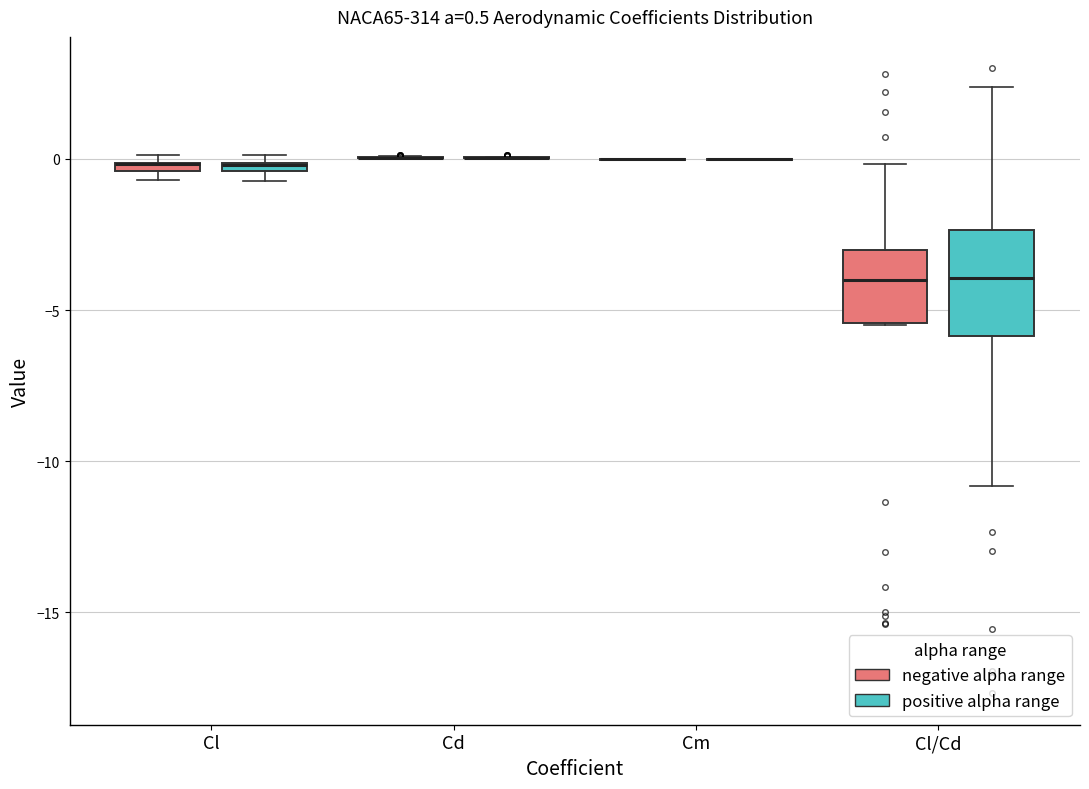

Comparing the boxes themselves (not the whiskers), which one is the tallest?

Cl/Cd (positive alpha range)